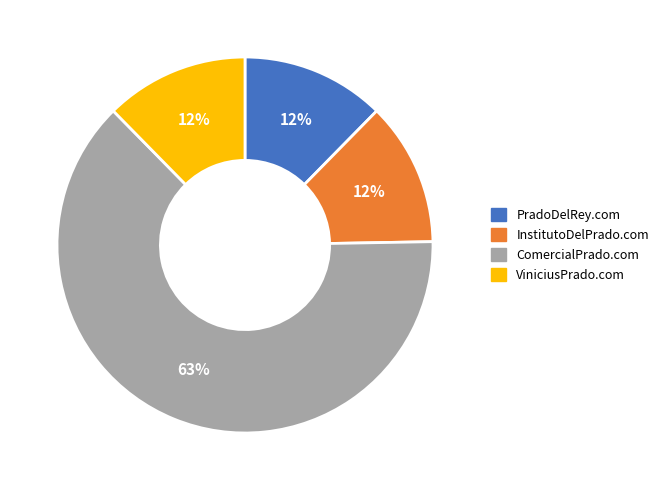

How many slices are in this pie chart?

4